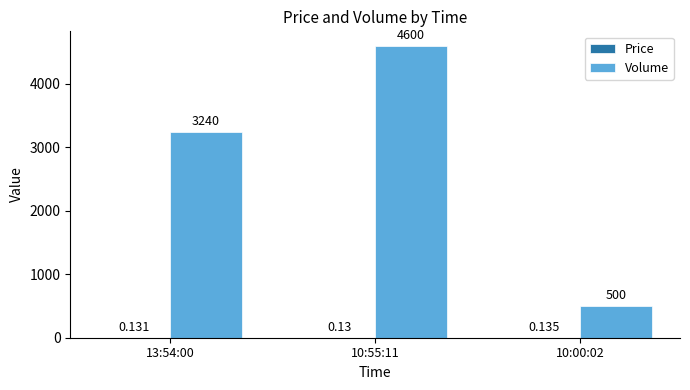

Which series has the largest total across all categories?

Volume